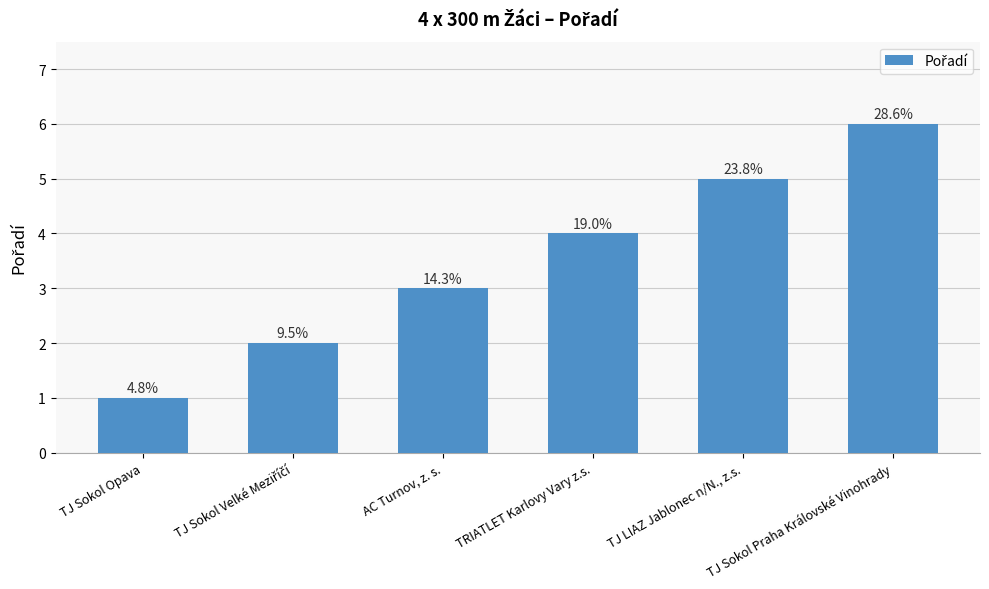

Are the bars horizontal?

No